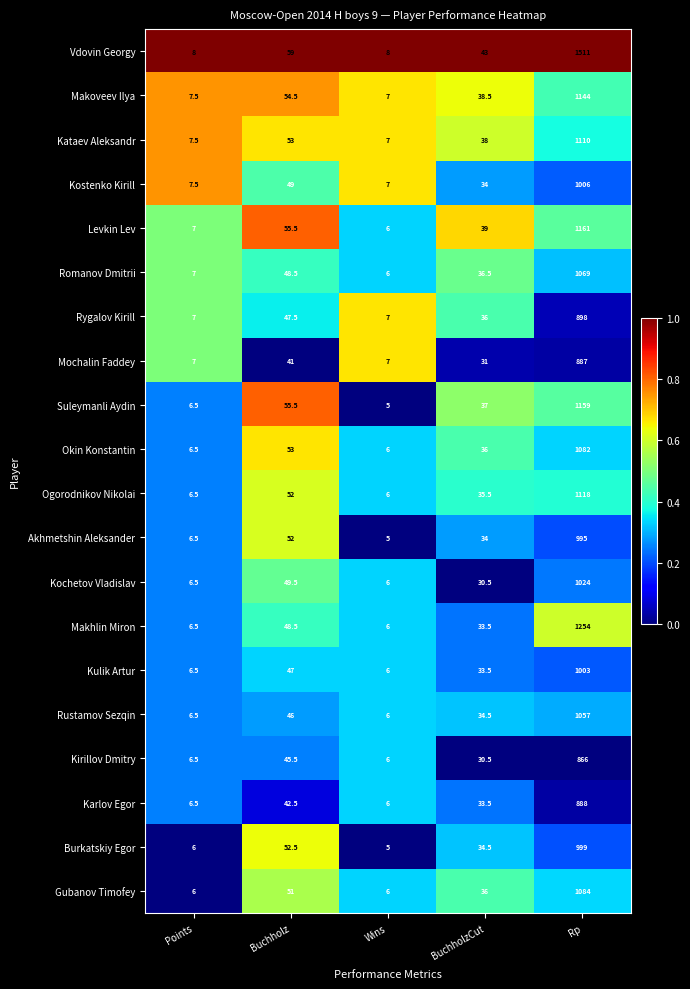

At which category does the chart reach its minimum across all series?

Wins